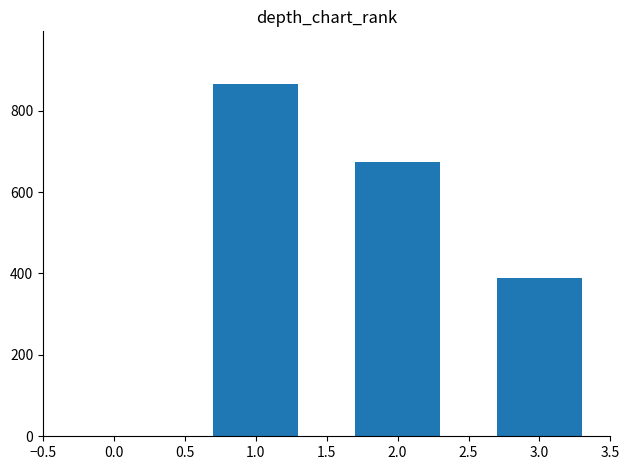

The value at 3.0 is 262. True or false?

False